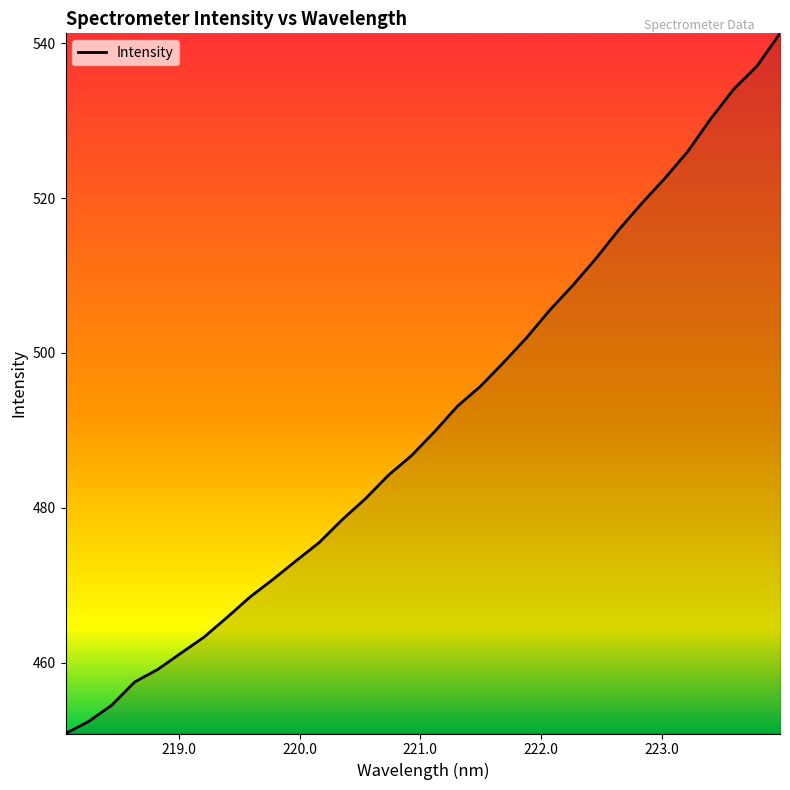

What is the smallest value displayed?

450.9